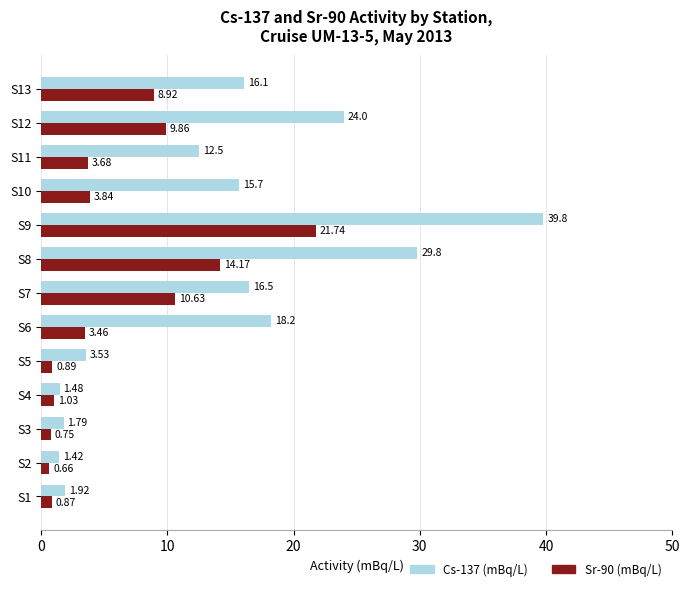

Which category has the lowest value in the Sr-90 (mBq/L) series?

S2